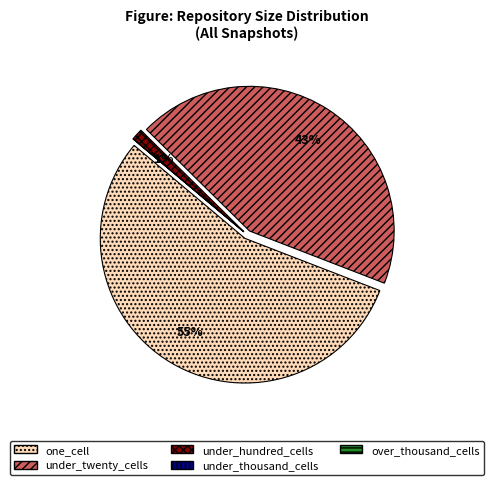

Which slice is the largest?

one_cell